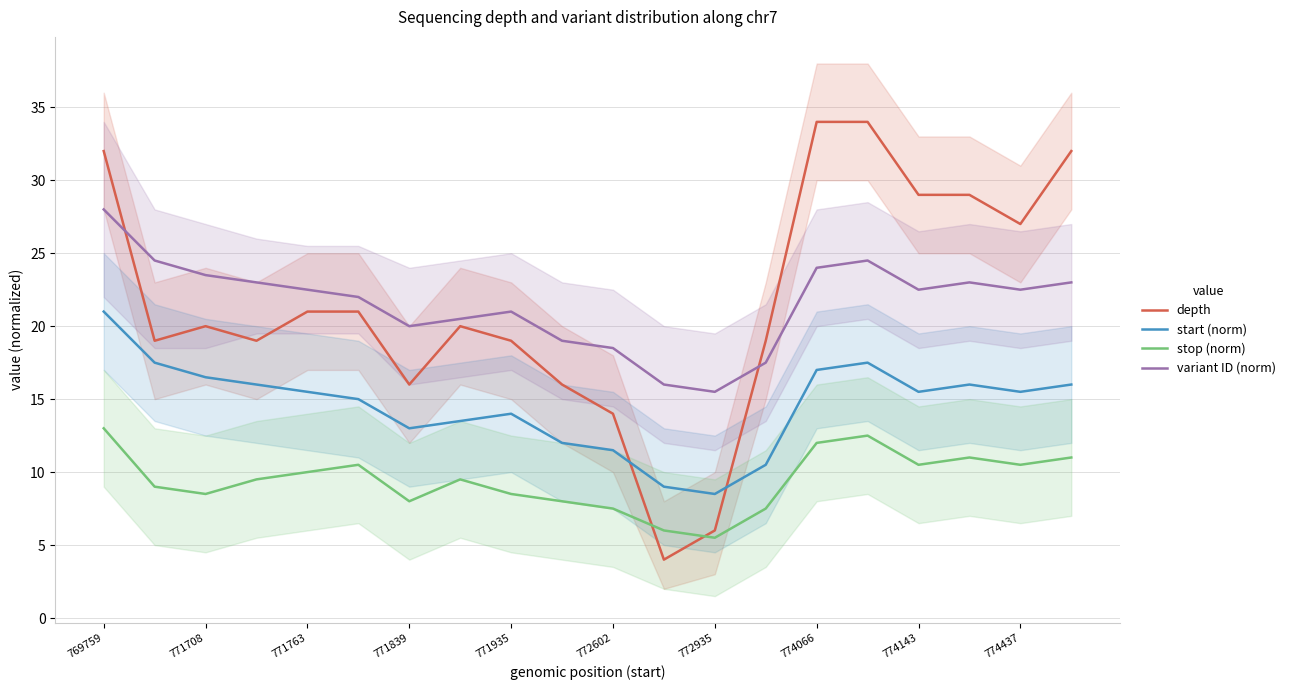

What is the maximum value for variant ID (norm)?

28.0